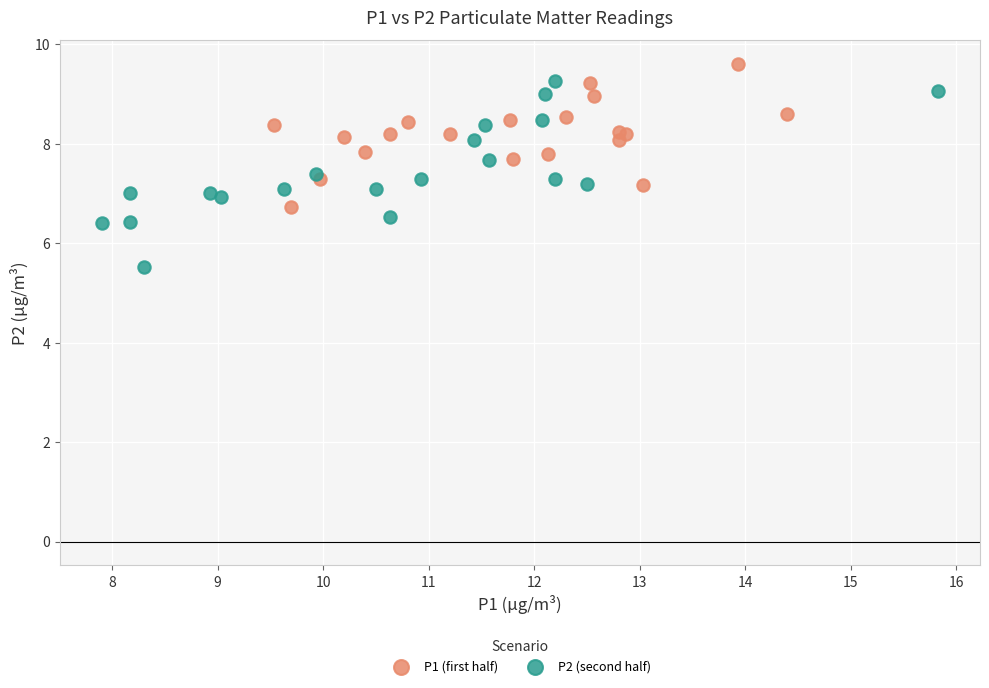

Which series reaches the minimum Y coordinate?

P2 (second half)